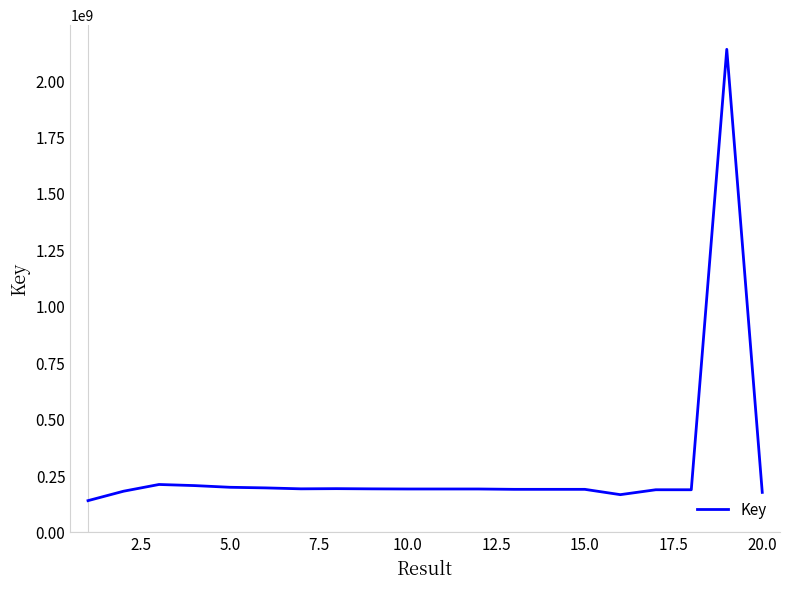

What is the greatest value displayed?

2140741775